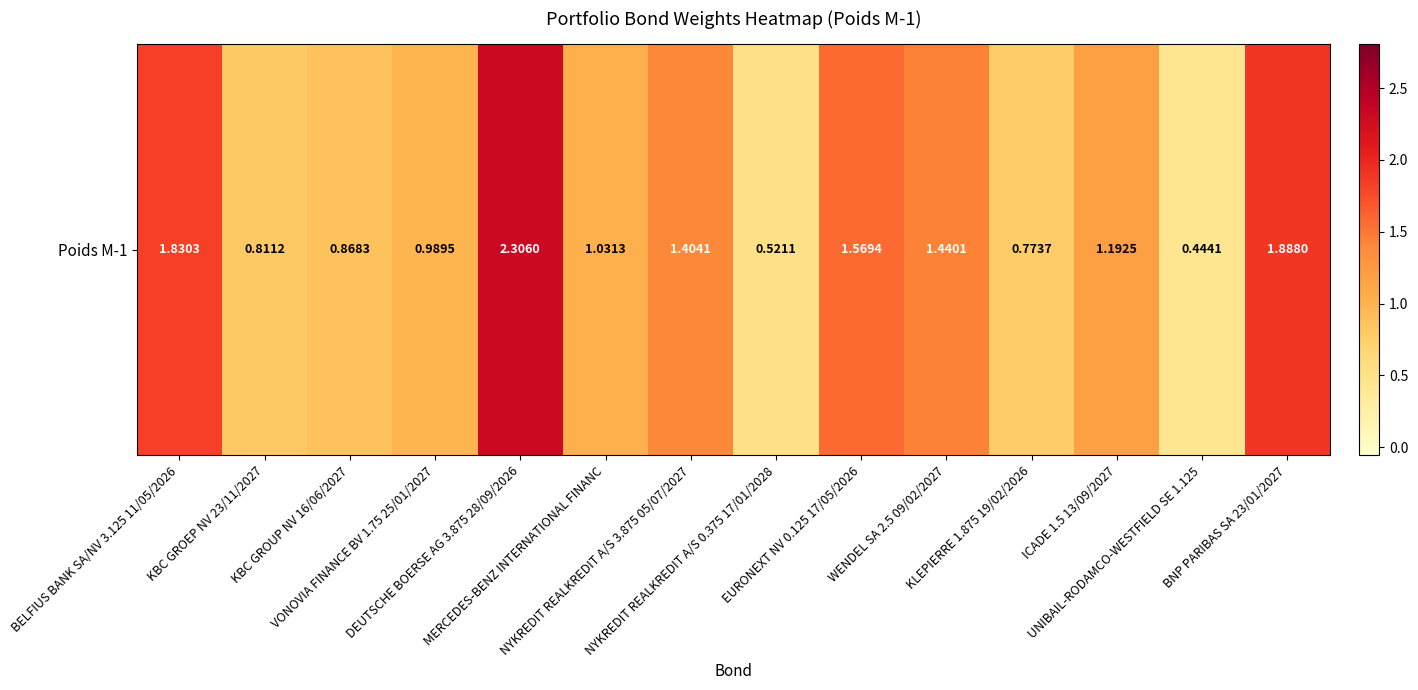

What is the change in value from MERCEDES-BENZ INTERNATIONAL FINANC to WENDEL SA 2.5 09/02/2027?

+0.4